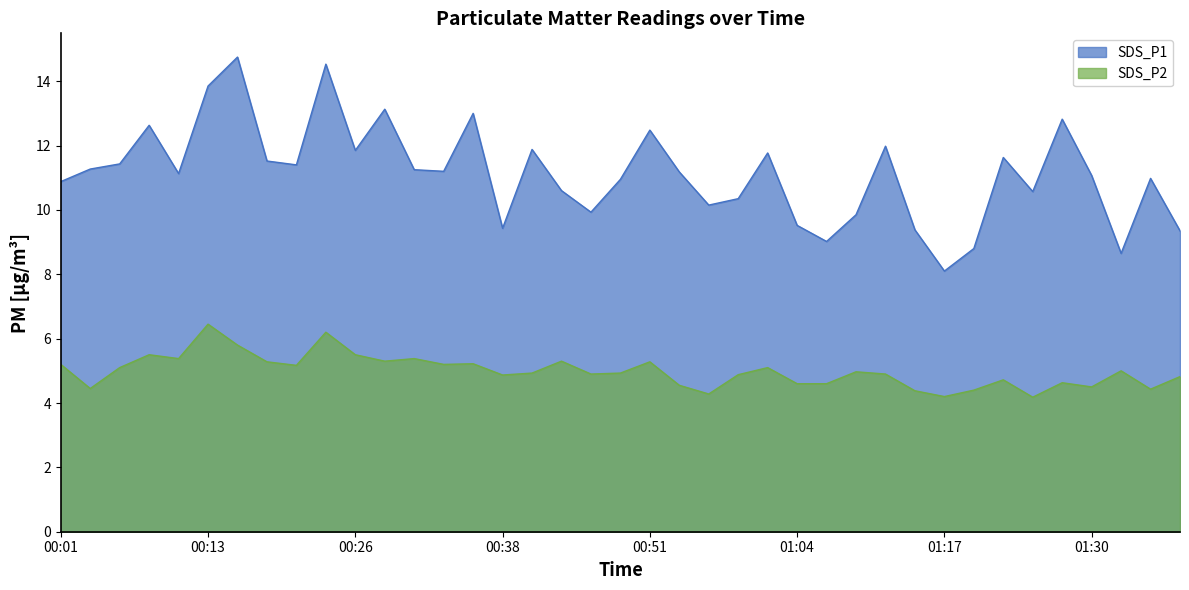

True or false: SDS_P2 has more than 1 interior local peaks.

True